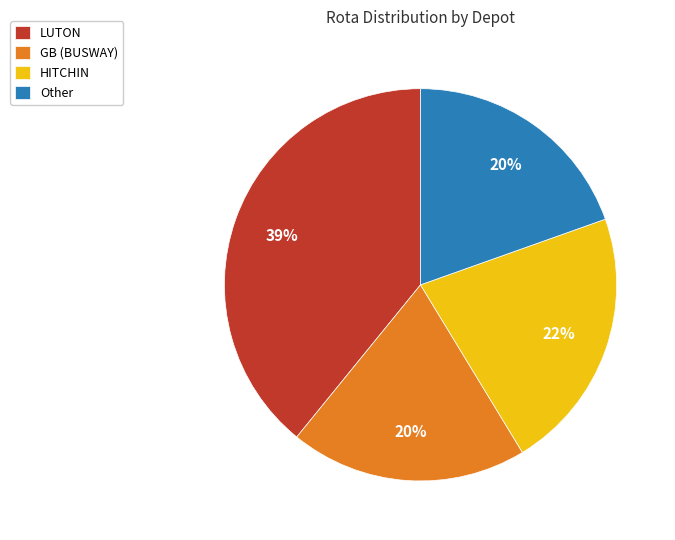

Is it true that Other is 31% of the pie?

False